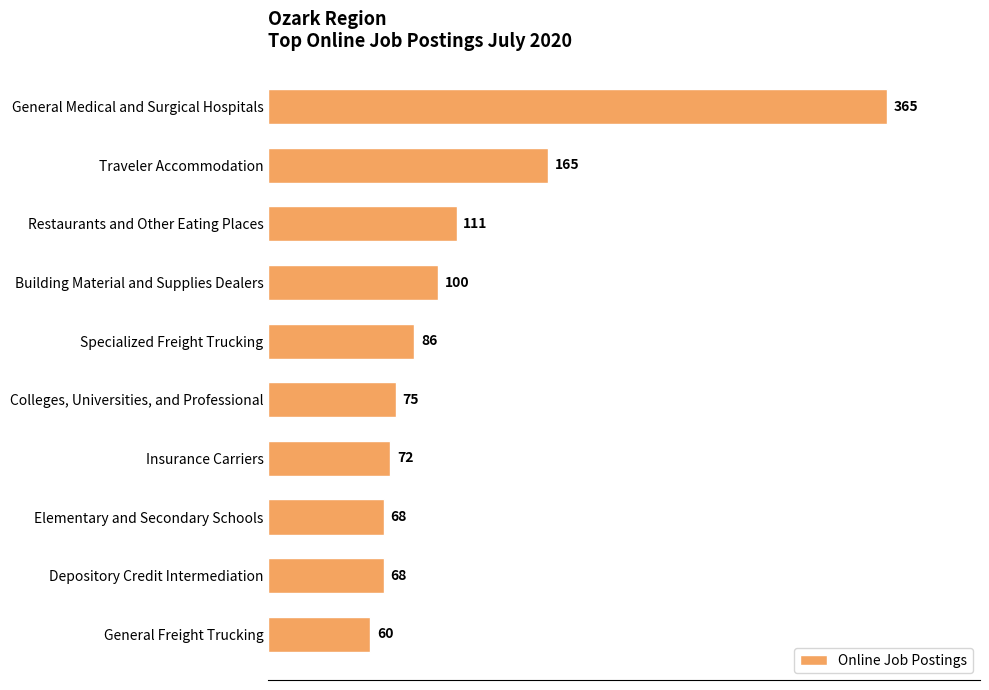

What is the ratio of the value at Insurance Carriers to the value at Colleges, Universities, and Professional?

1.0